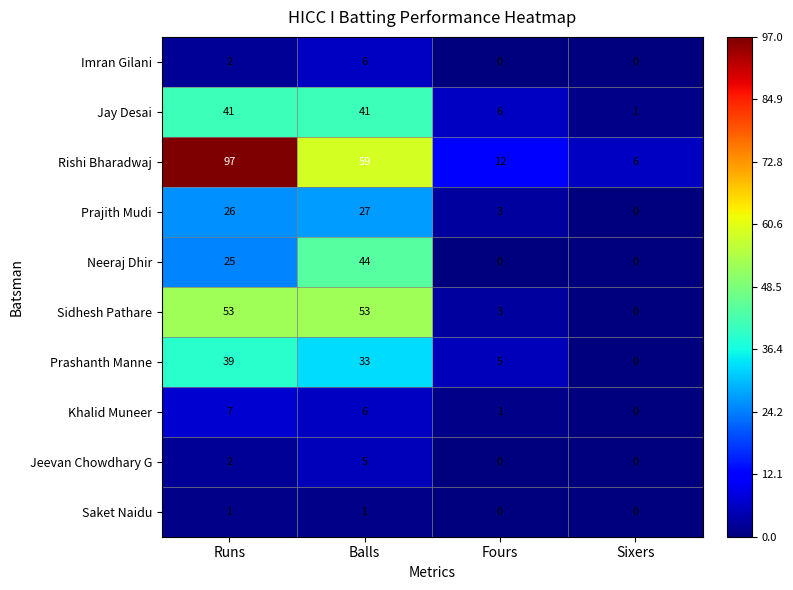

What is the sum of the Neeraj Dhir values at Runs and Balls?

69